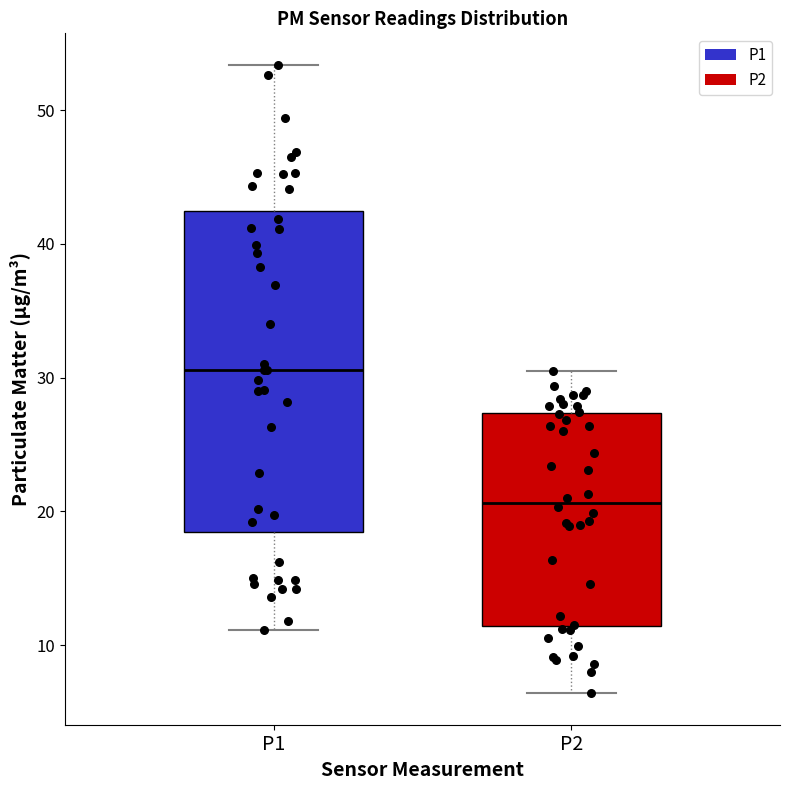

Which box has the lowest median line?

P2